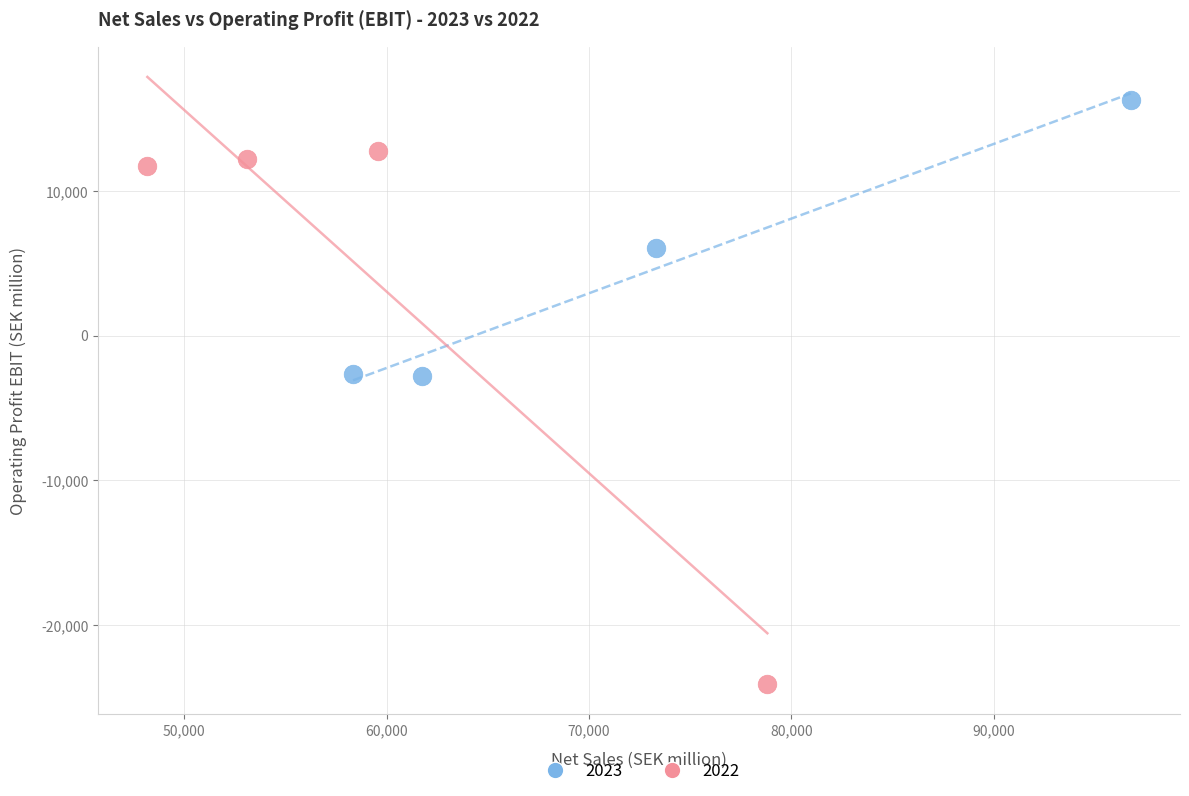

Which series reaches the minimum Y coordinate?

2022